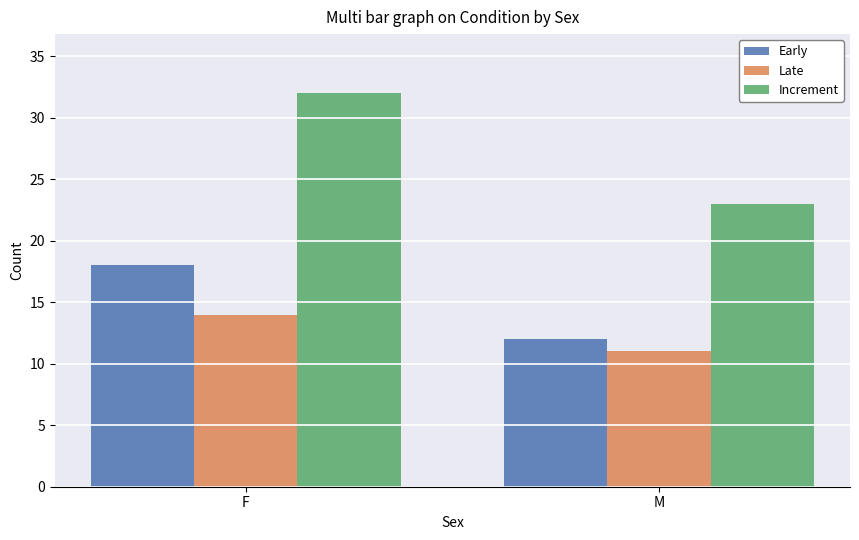

What is the difference between the highest and lowest values at F?

18